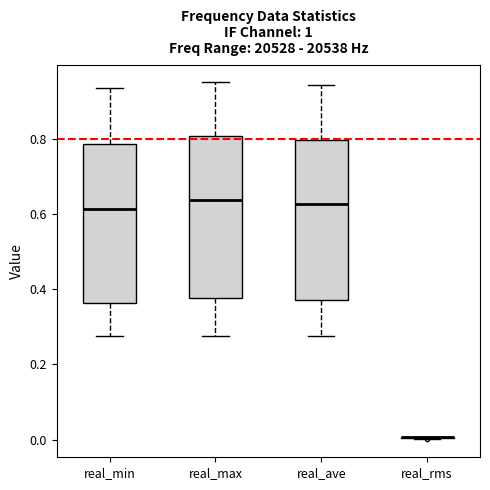

Reading left to right, transcribe this box plot: for each box, give where its median line is, the range the box spans, and where its two whiskers end, as read against the y-axis. The values are not printed on the chart, so give them approximately, as read against the axis.

real_min: median 0.62, box 0.36 to 0.78, whiskers 0.28 to 0.94
real_max: median 0.64, box 0.38 to 0.80, whiskers 0.28 to 0.96
real_ave: median 0.62, box 0.38 to 0.80, whiskers 0.28 to 0.94
real_rms: box collapsed to a line at 0.00, whiskers 0.00 to 0.00